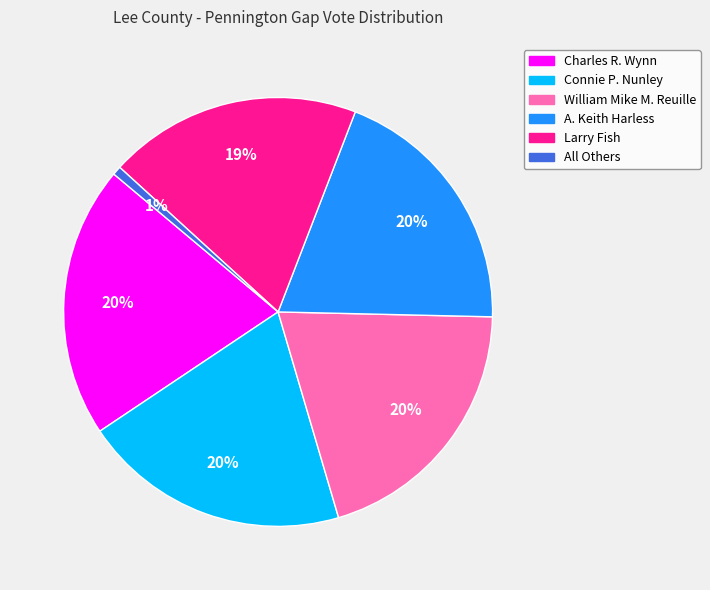

What percentage is the William Mike M. Reuille slice, to the nearest percent?

20%